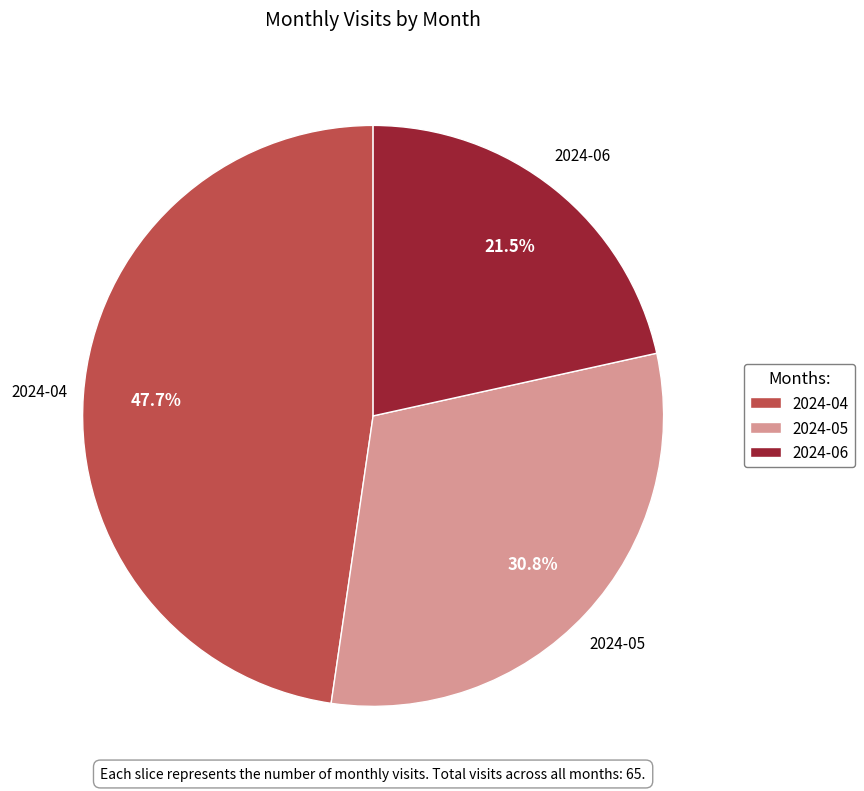

To the nearest percent, what is the combined percentage of 2024-05 and 2024-06?

52%